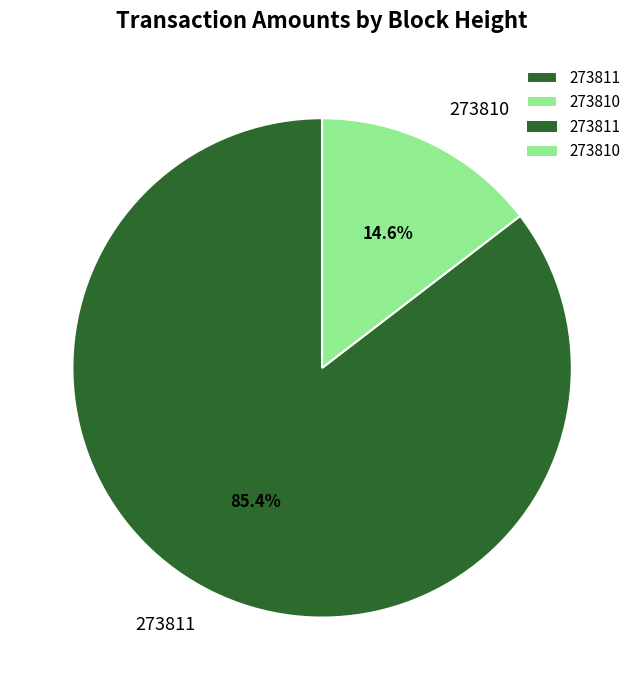

To the nearest percent, what is the average slice percentage?

50%